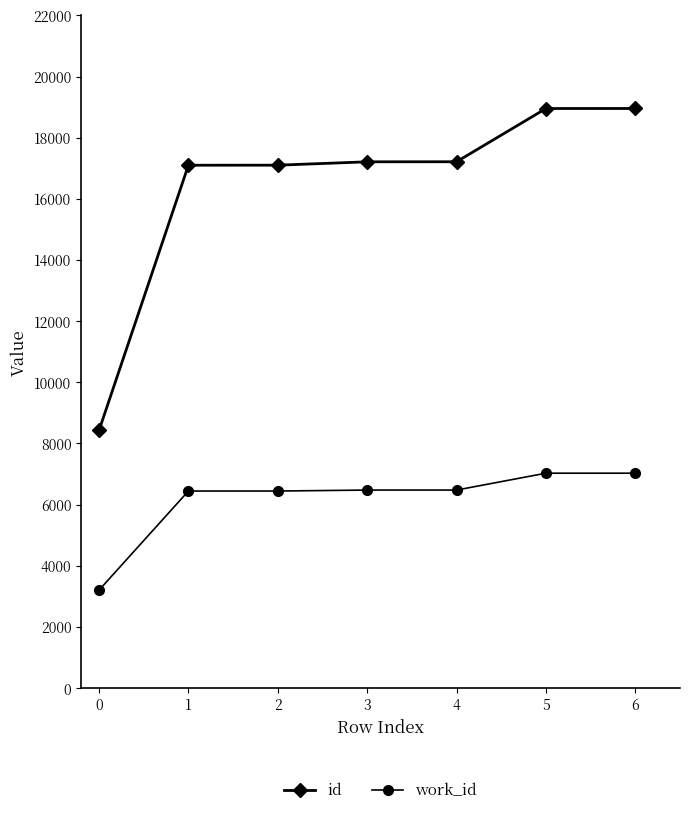

True or false: id and work_id intersect in this chart.

False